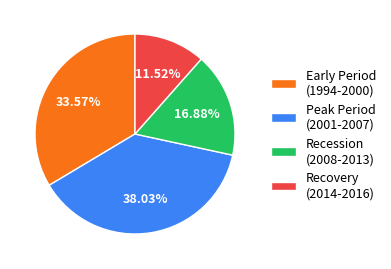

Rank the categories by value from highest to lowest.

Peak Period (2001-2007), Early Period (1994-2000), Recession (2008-2013), Recovery (2014-2016)